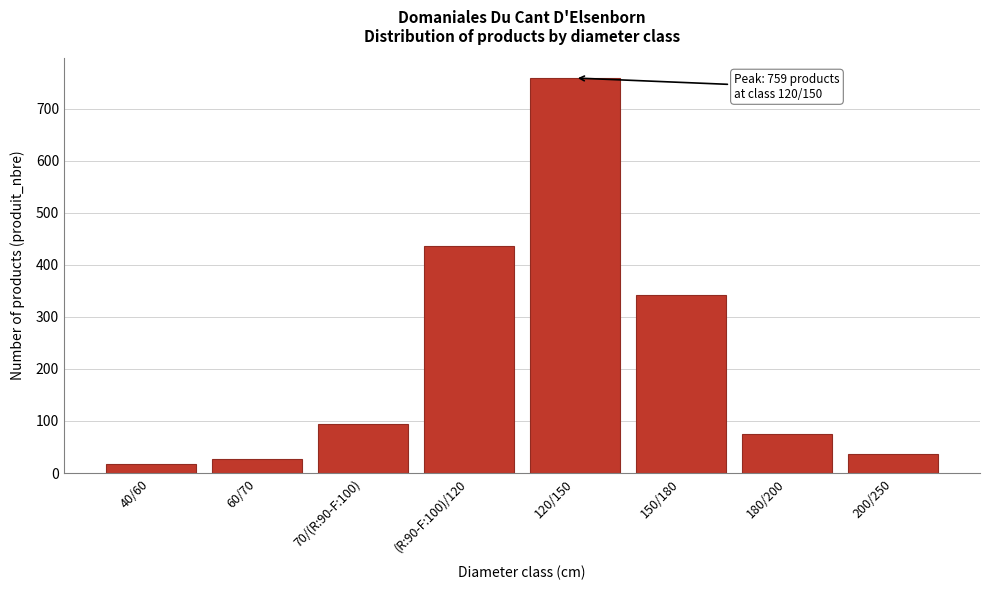

Reading left to right, what are all the values shown in this chart?

40/60=17	60/70=27	70/(R:90-F:100)=94	(R:90-F:100)/120=436	120/150=759	150/180=343	180/200=74	200/250=36